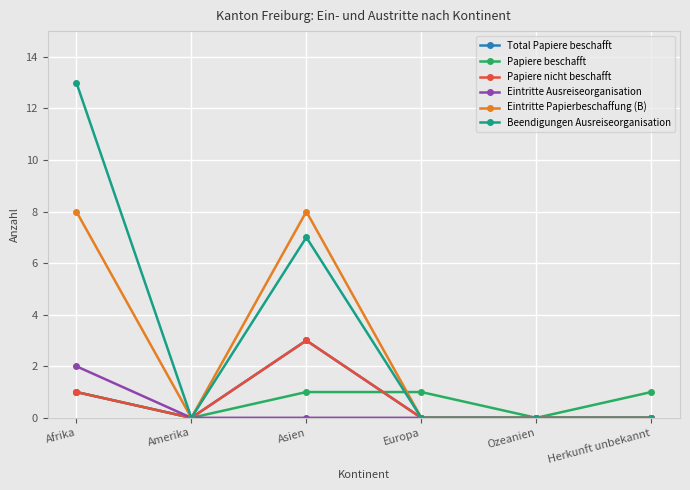

What is the average value of the Beendigungen Ausreiseorganisation series?

3